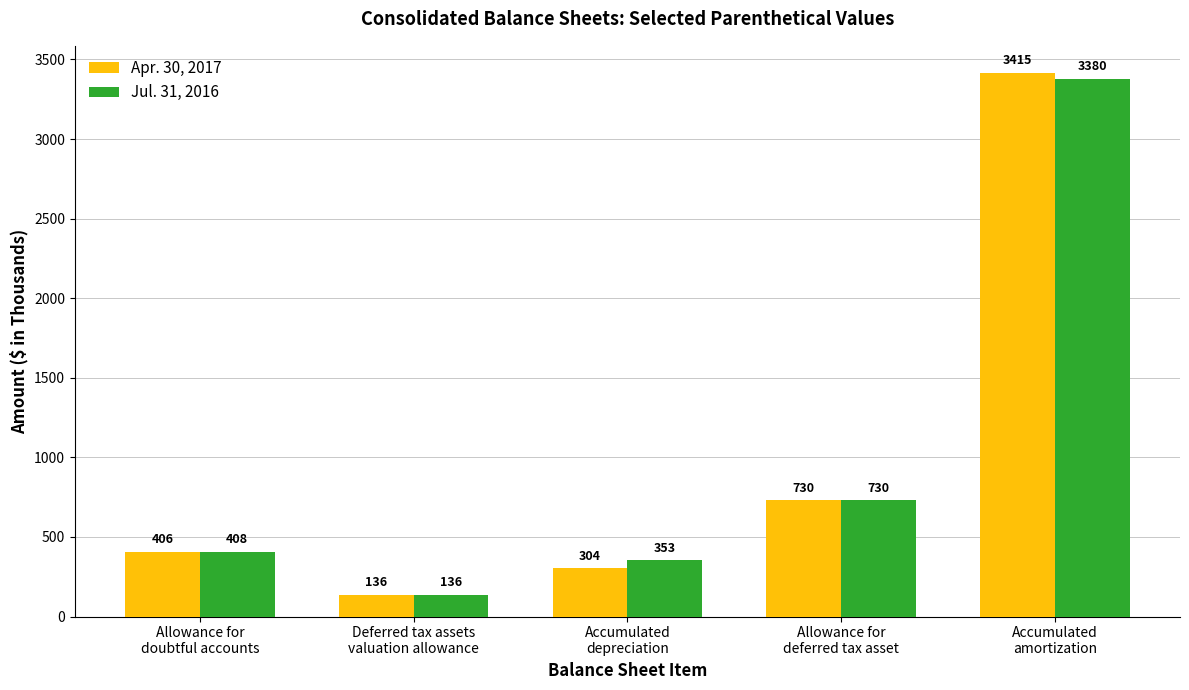

What is the difference between the highest and lowest values at Accumulated
depreciation?

49